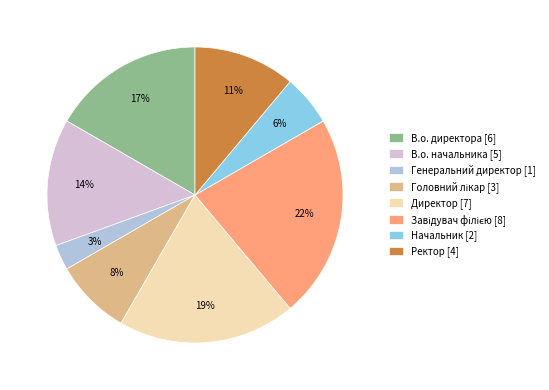

Between Генеральний директор [1] and Директор [7], which is larger?

Директор [7]